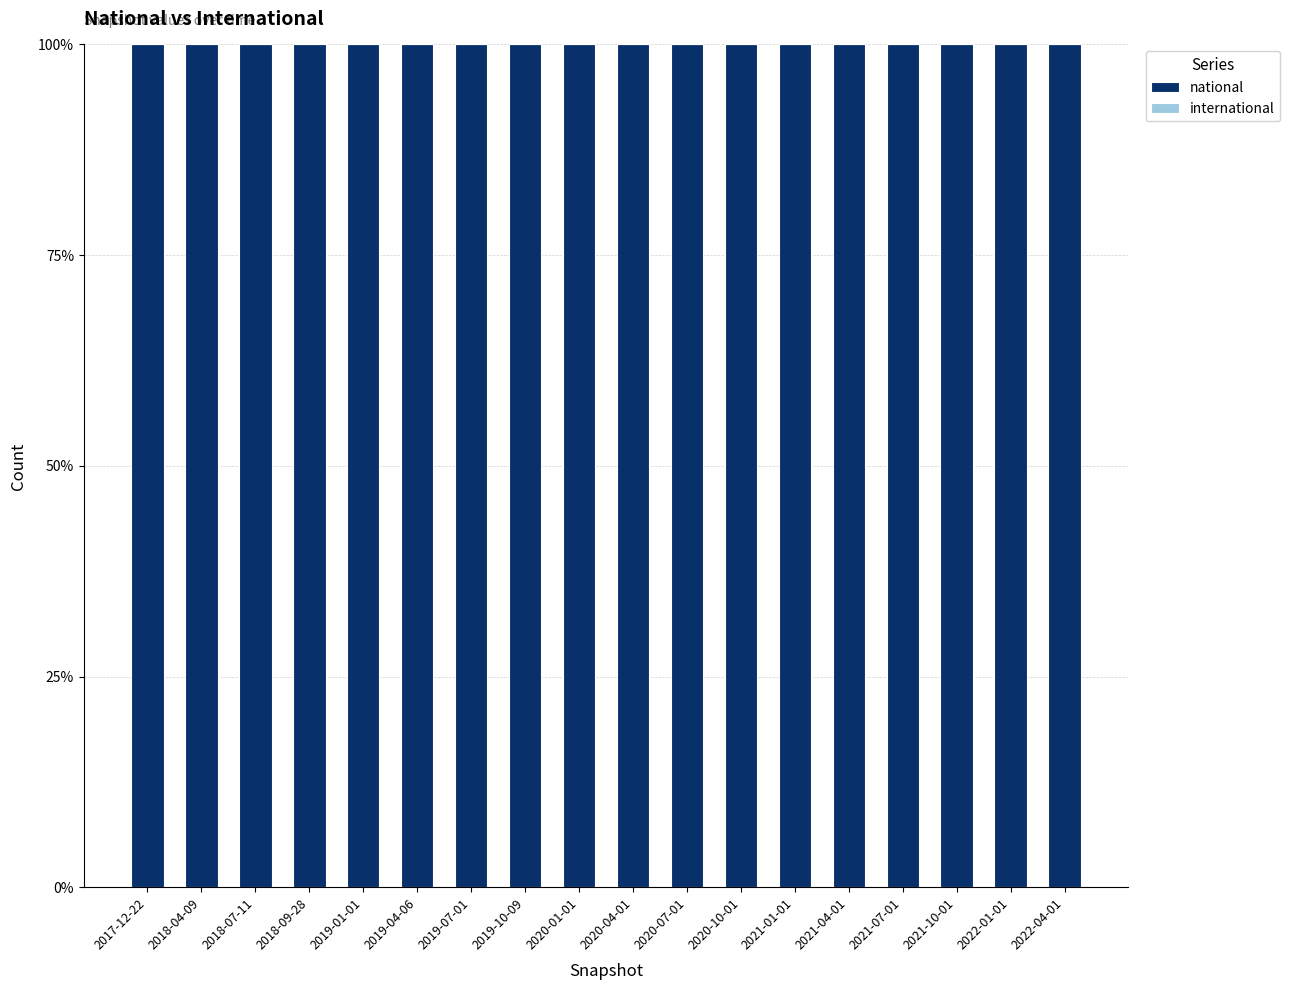

How many distinct data groups are displayed?

2